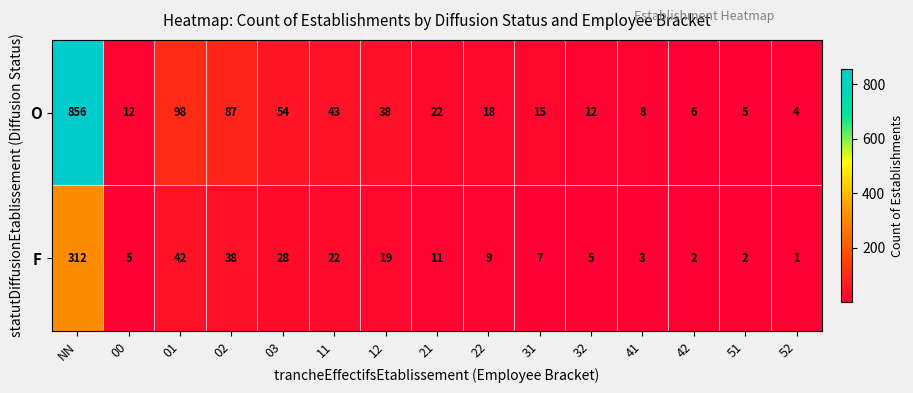

What is the total value across all series at 41?

11